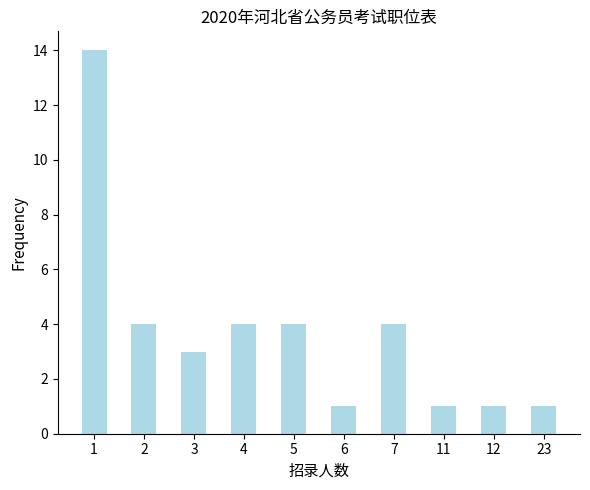

What is the smallest value displayed?

1